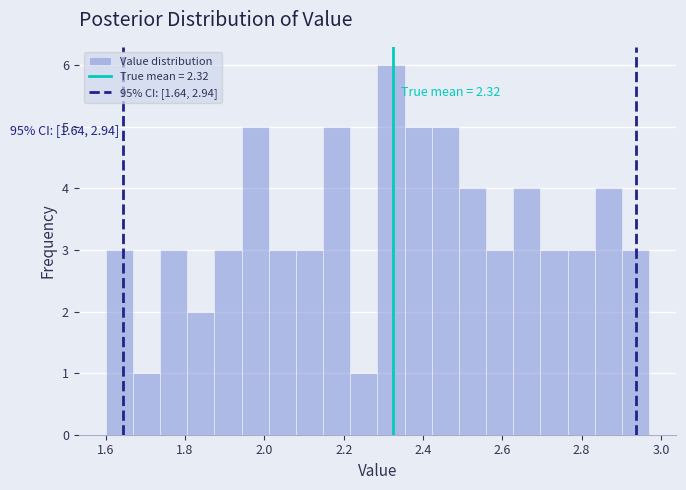

Read against the x-axis, roughly where is the centre of the tallest bar?

2.32